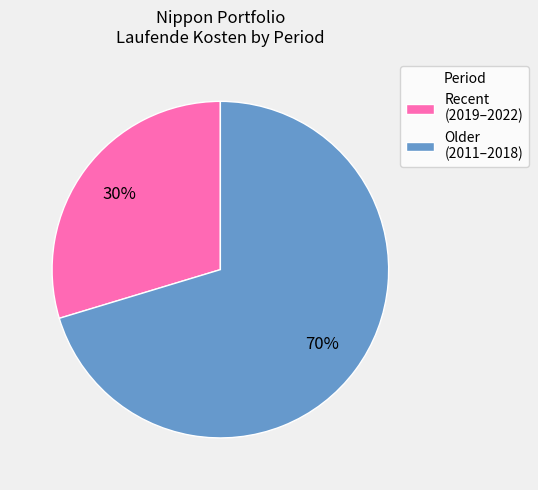

To the nearest percent, what is the average slice percentage?

50%